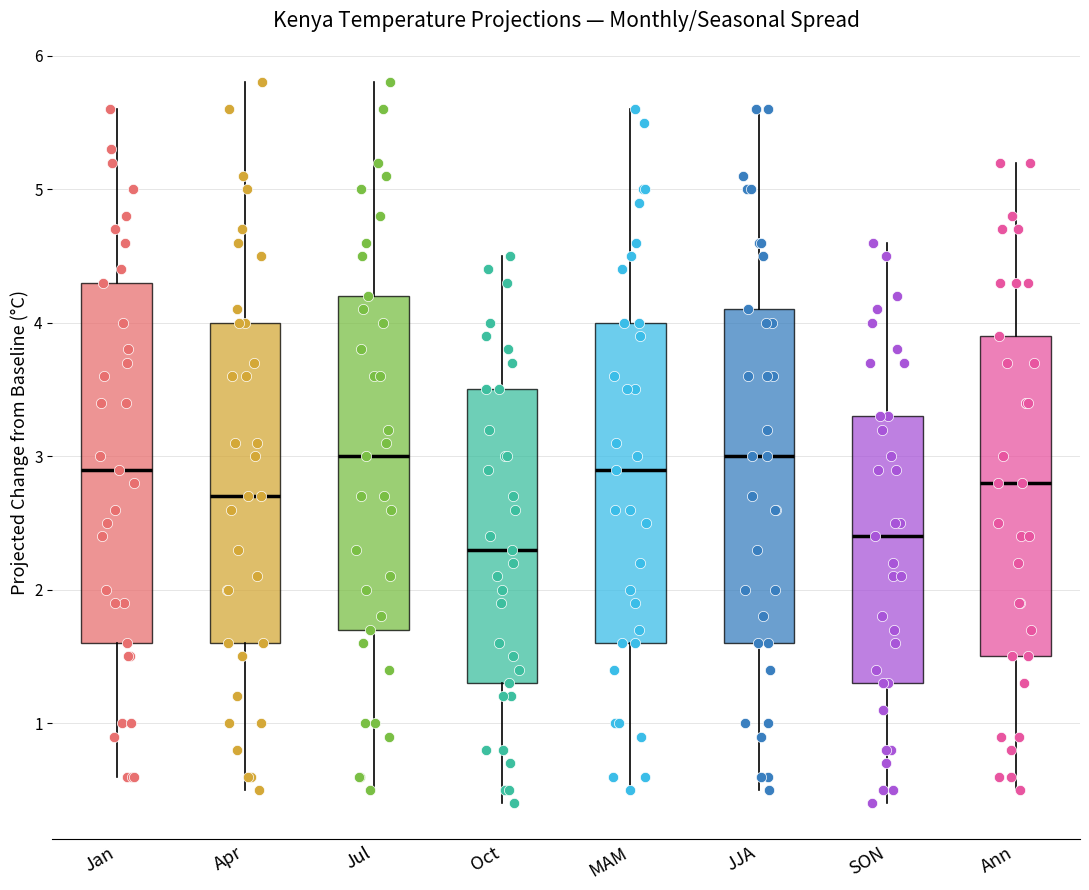

Where does the median line of the box for MAM sit on the y-axis? The values are not printed on the chart, so give them approximately, as read against the axis.

2.9